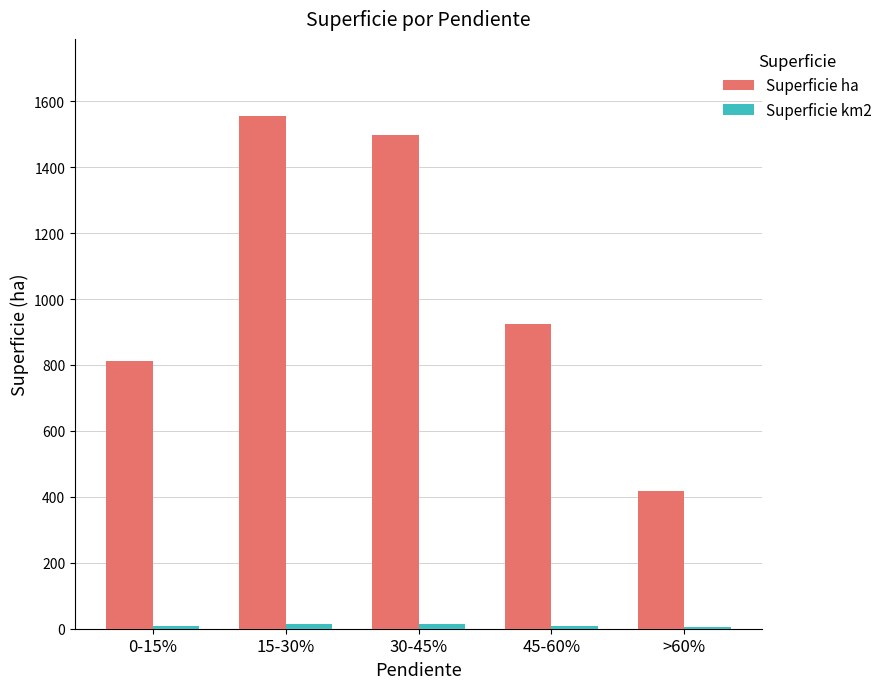

Are the bars grouped side by side (vs. stacked)?

Yes